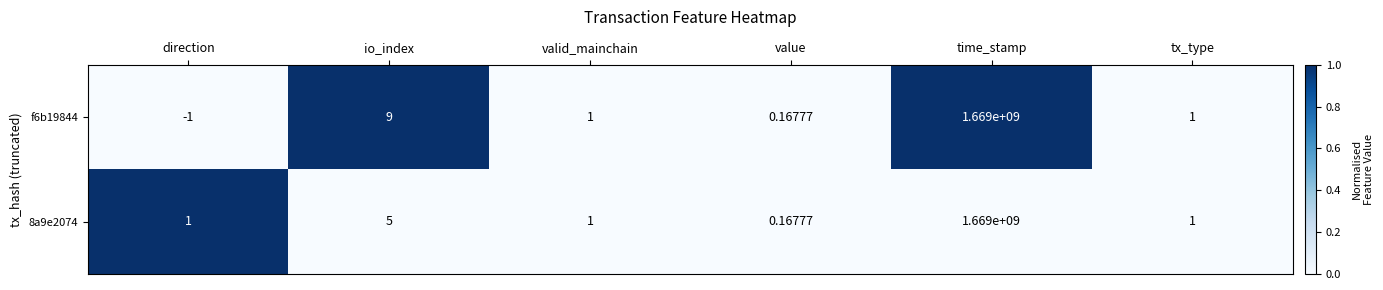

Is the value of f6b19844 at value greater than the value of 8a9e2074 at tx_type?

No